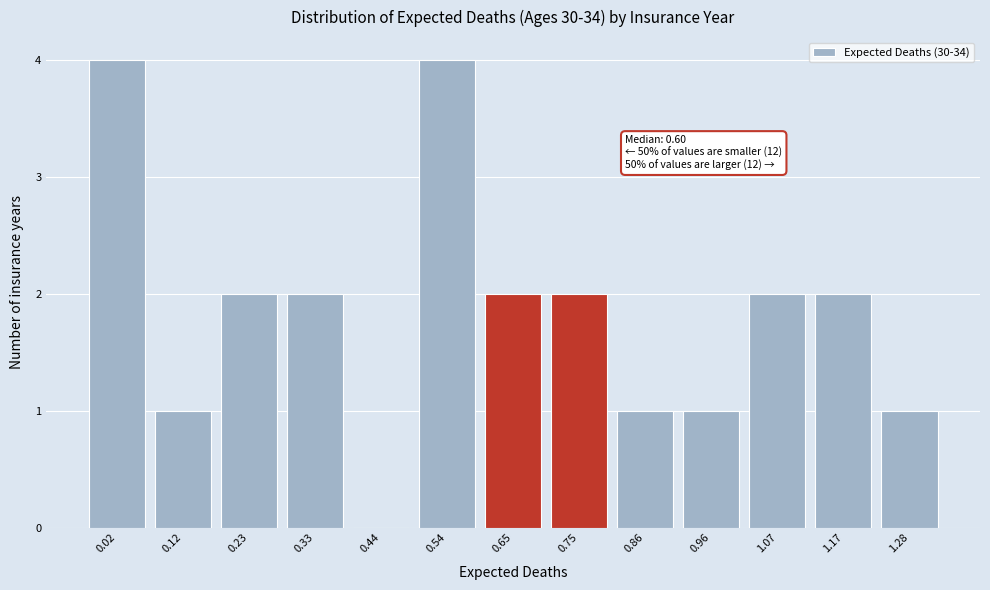

Reading left to right, list all the values displayed in this chart.

0.02=4	0.12=1	0.23=2	0.33=2	0.44=0	0.54=4	0.65=2	0.75=2	0.86=1	0.96=1	1.07=2	1.17=2	1.28=1